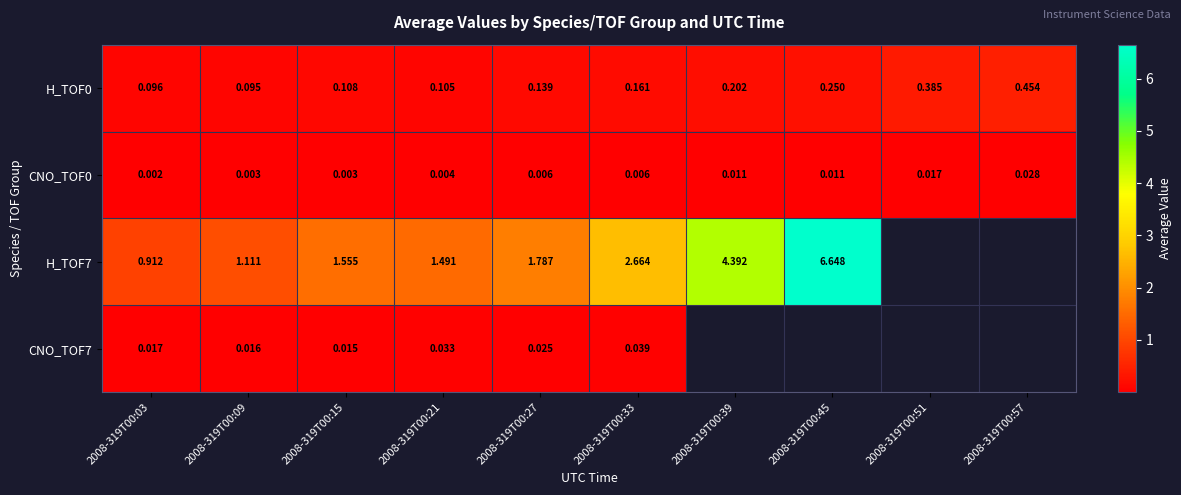

The CNO_TOF7 series shows 0.0 at 2008-319T00:09. True or false?

False